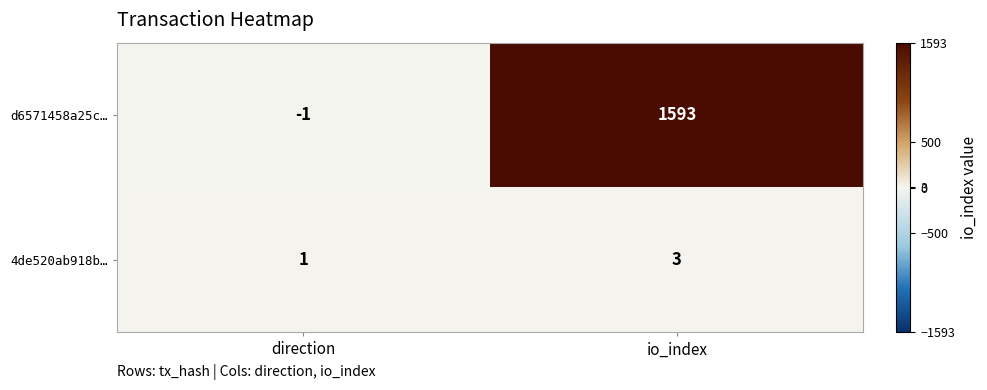

At which category does the chart reach its peak across all series?

io_index